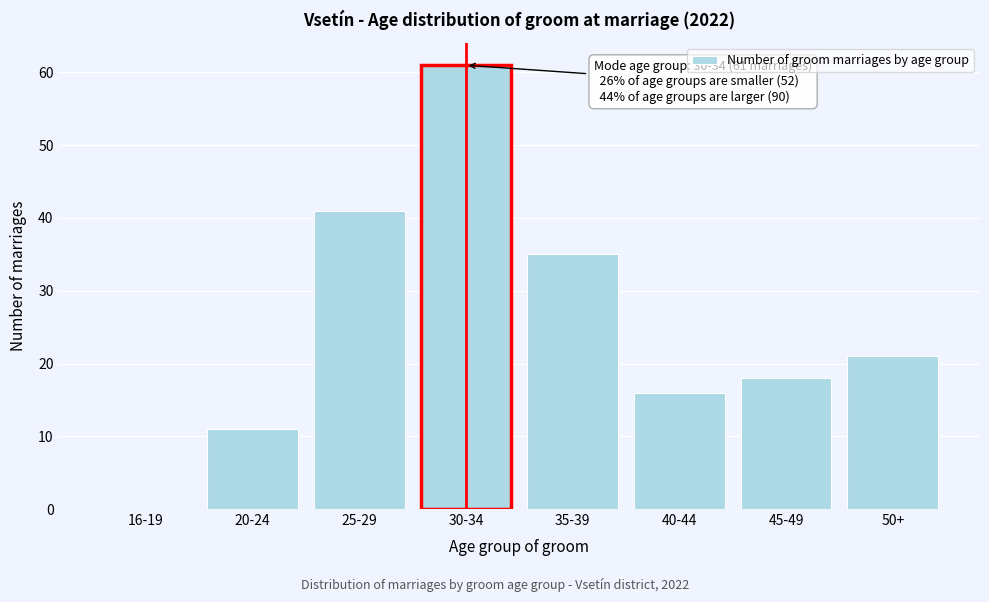

Reading right to left, transcribe all the data shown in this chart.

50+=21	45-49=18	40-44=16	35-39=35	30-34=61	25-29=41	20-24=11	16-19=0